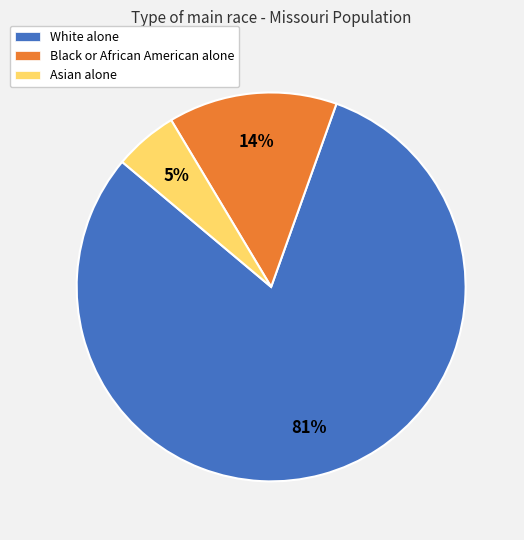

Is there a majority slice in this chart?

Yes